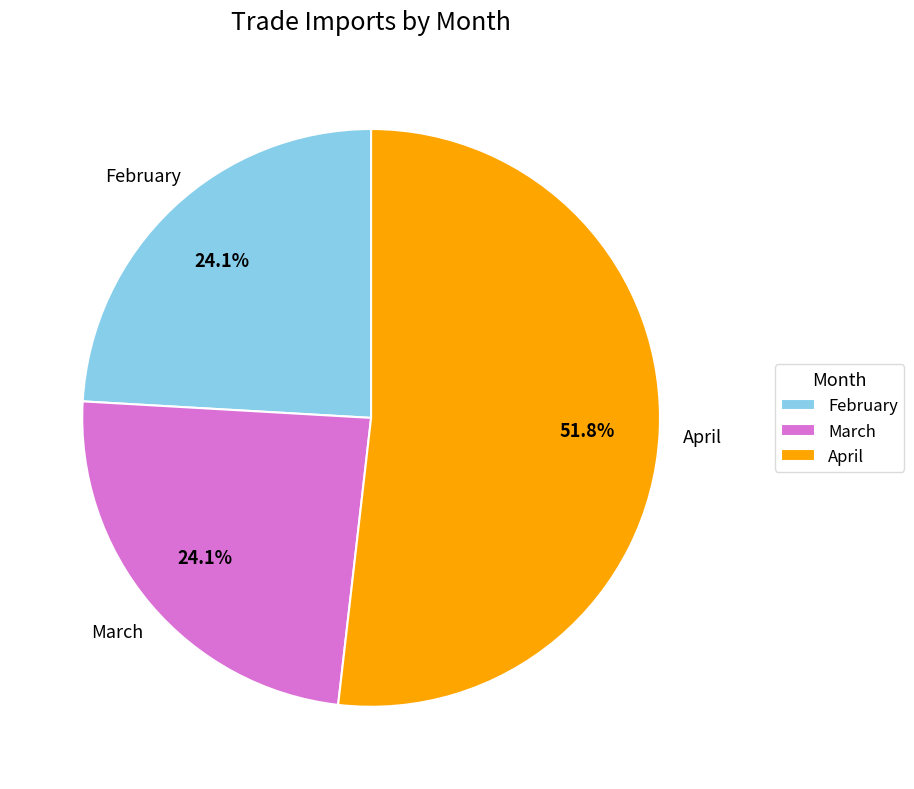

What percentage is NOT represented by February?

75.9%